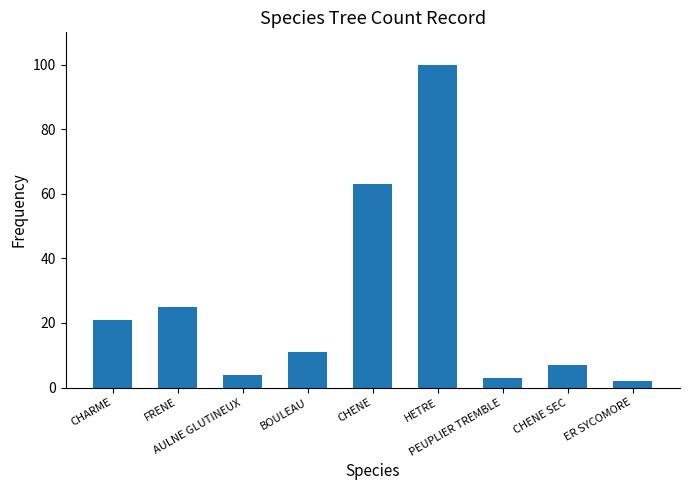

Which label corresponds to the smallest value in the chart?

ER SYCOMORE